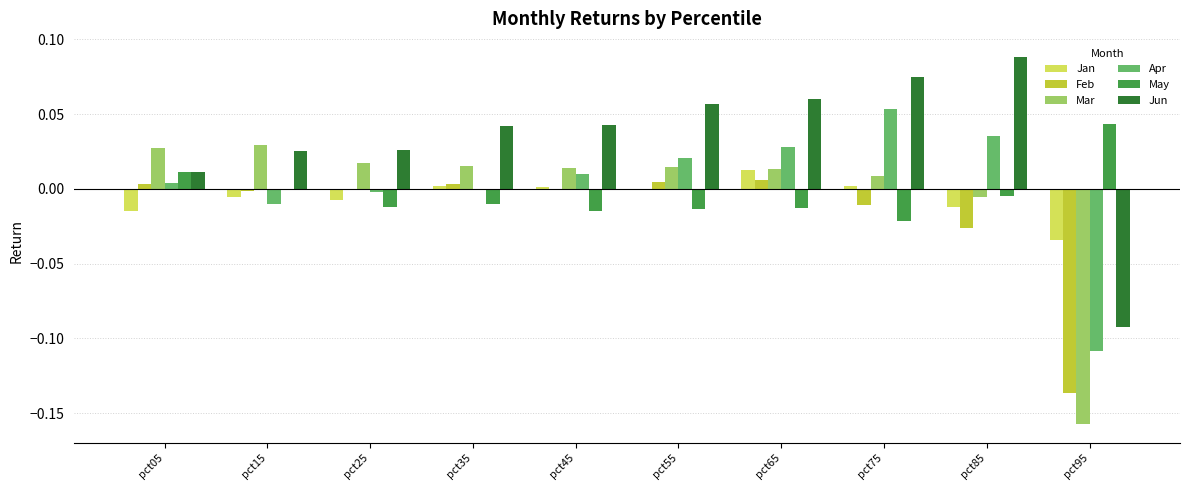

Is the value of May at pct55 greater than the value of Mar at pct25?

No